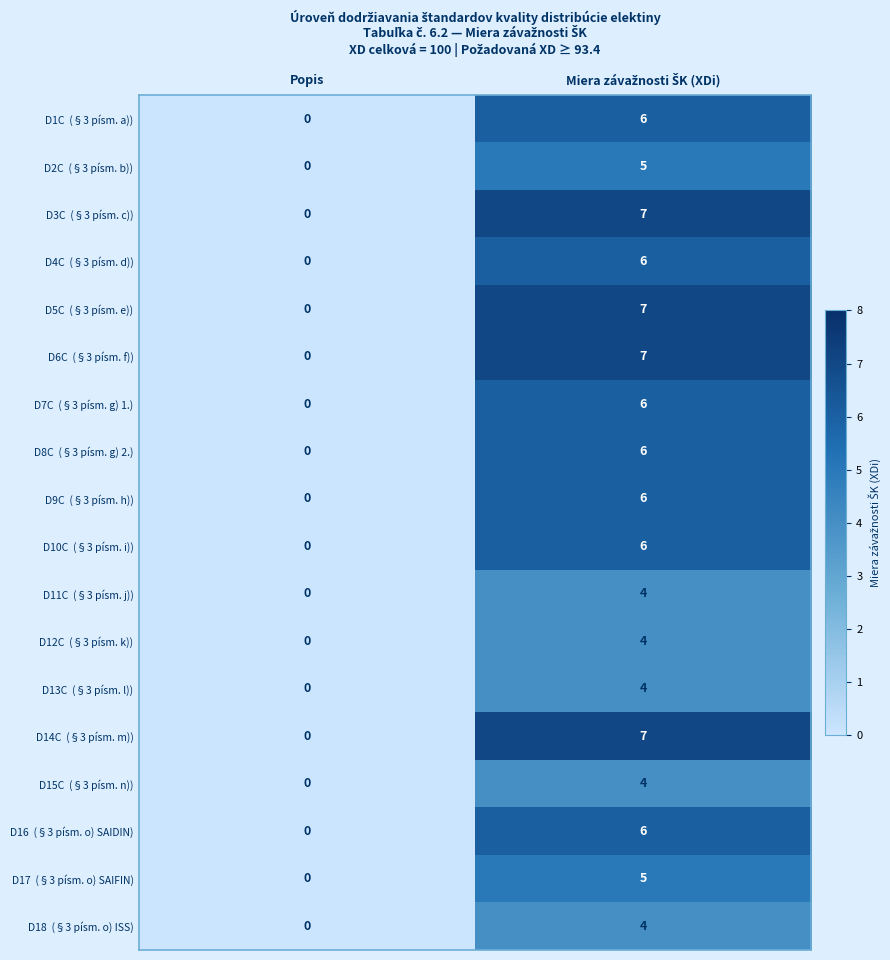

At which category does the chart reach its minimum across all series?

Popis